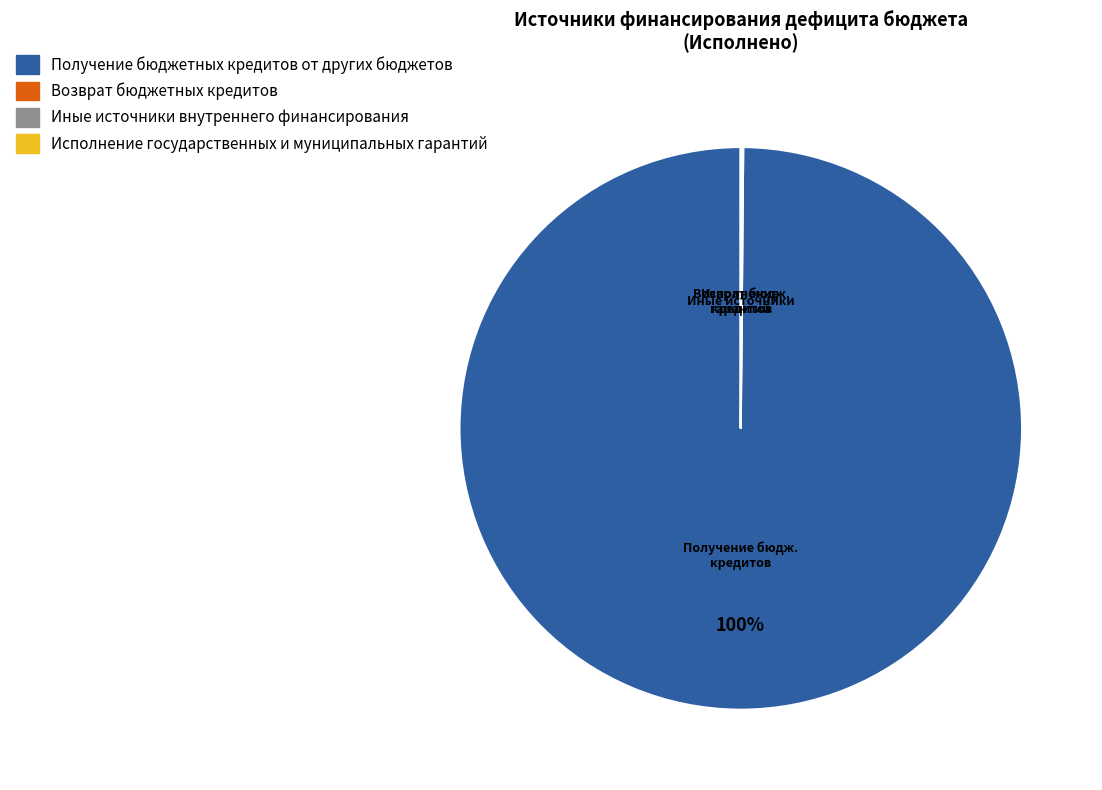

Is there any slice that represents more than half of the pie?

Yes